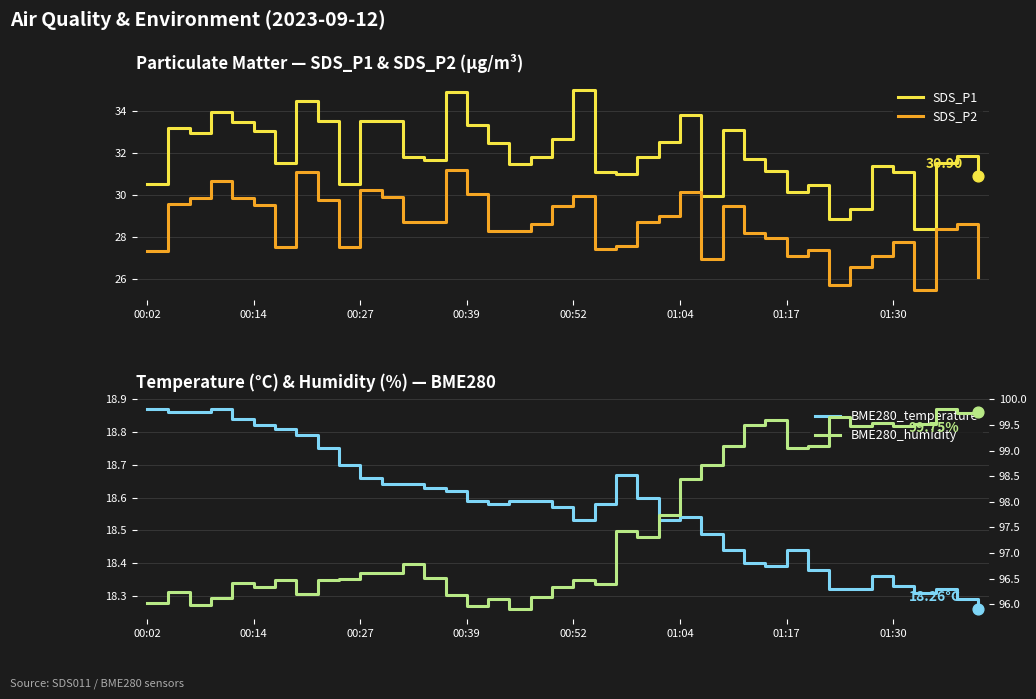

Which series has the widest spread of Y values?

SDS_P1